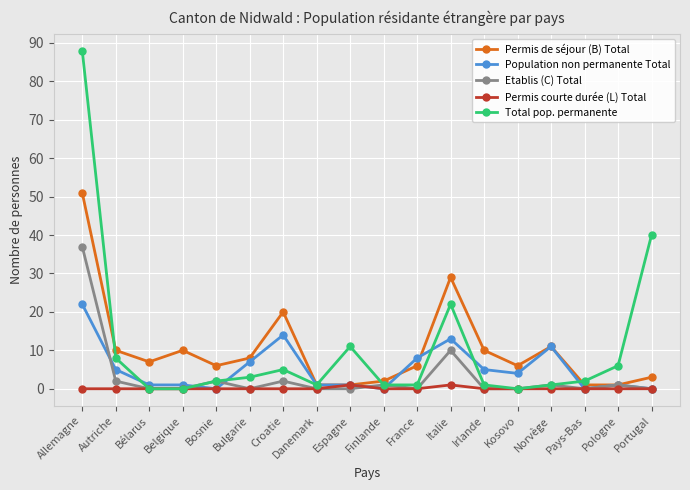

At which label is Population non permanente Total closest to 11?

Norvège